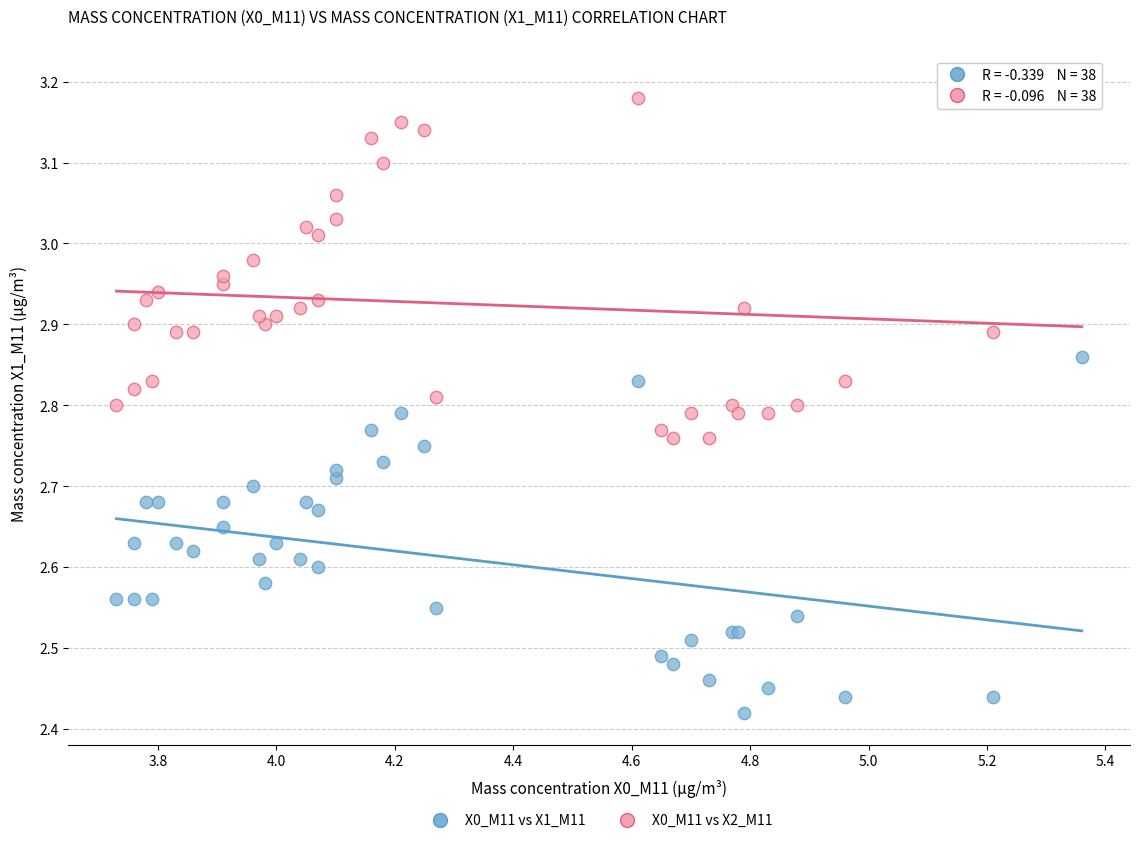

Which series reaches the minimum Y coordinate?

X0_M11 vs X1_M11